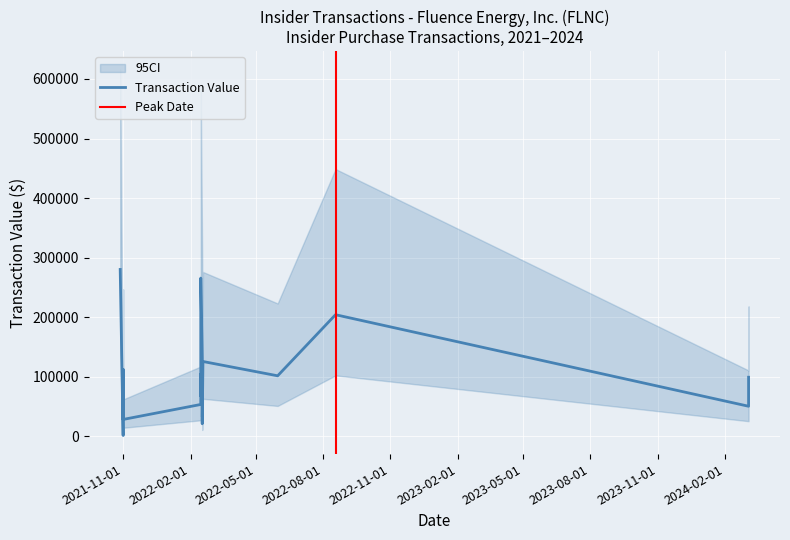

In transactionValue, how many points are lower than both neighbors (excluding endpoints)?

5